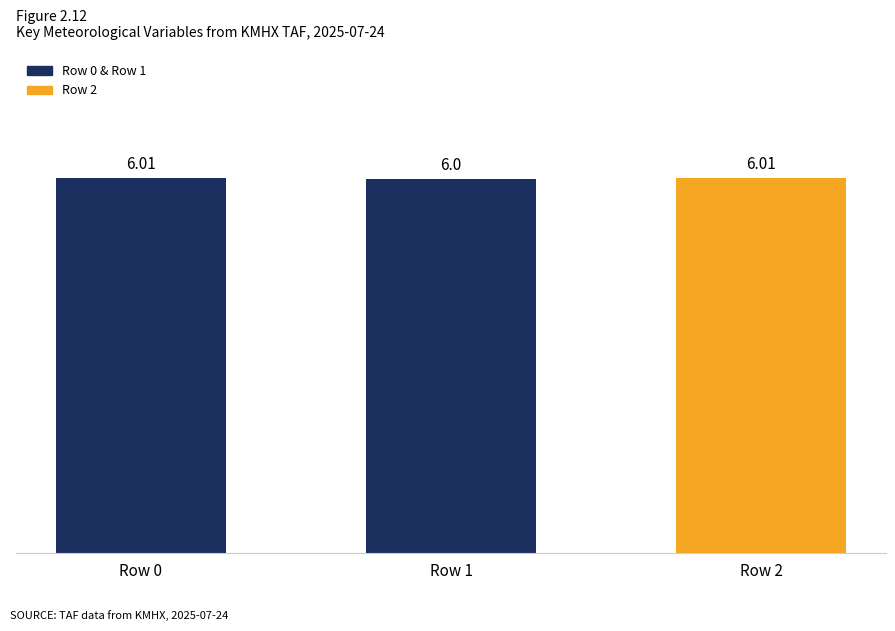

What is the minimum value shown in the chart?

6.0